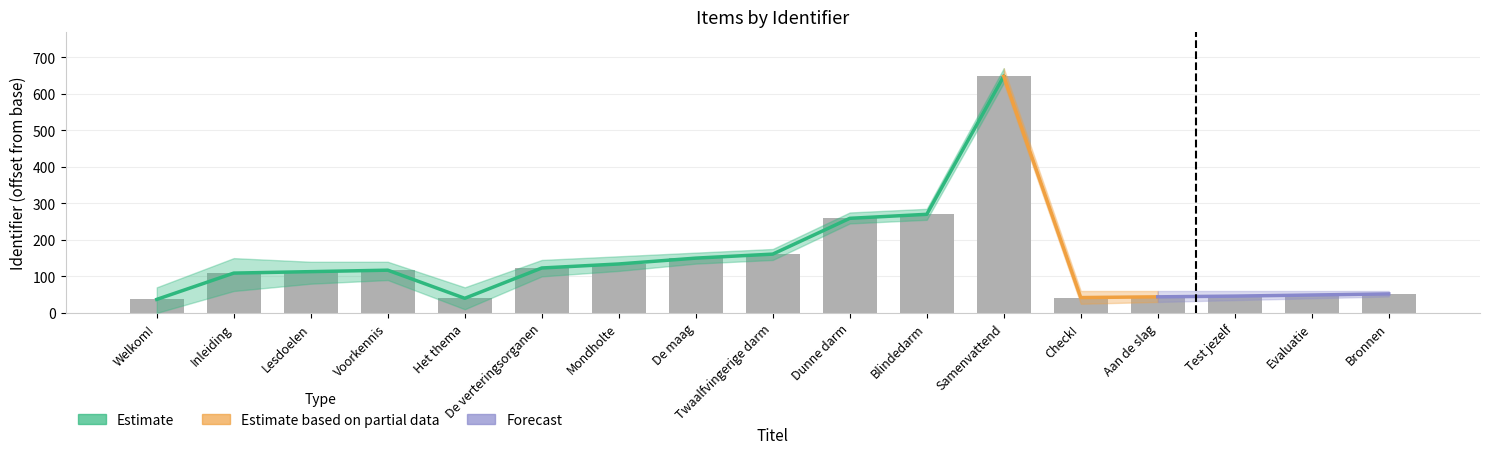

Approximately how many times larger is the value at Het thema compared to Voorkennis?

0.3